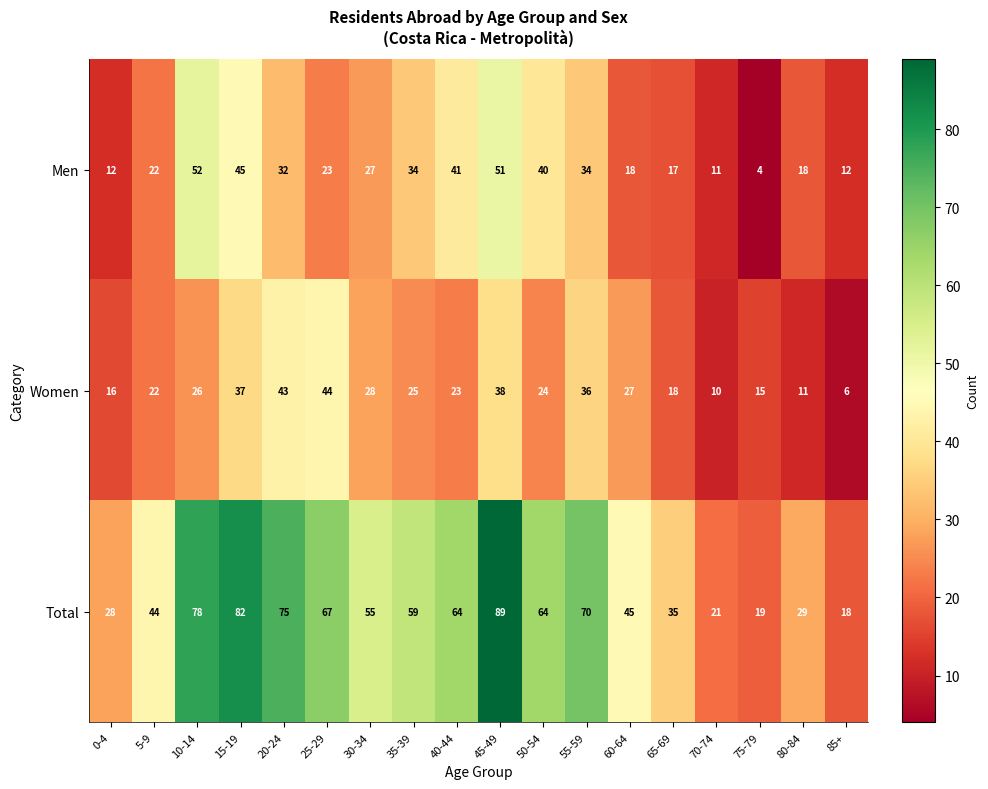

What is the sum of the Women values at 30-34 and 60-64?

55